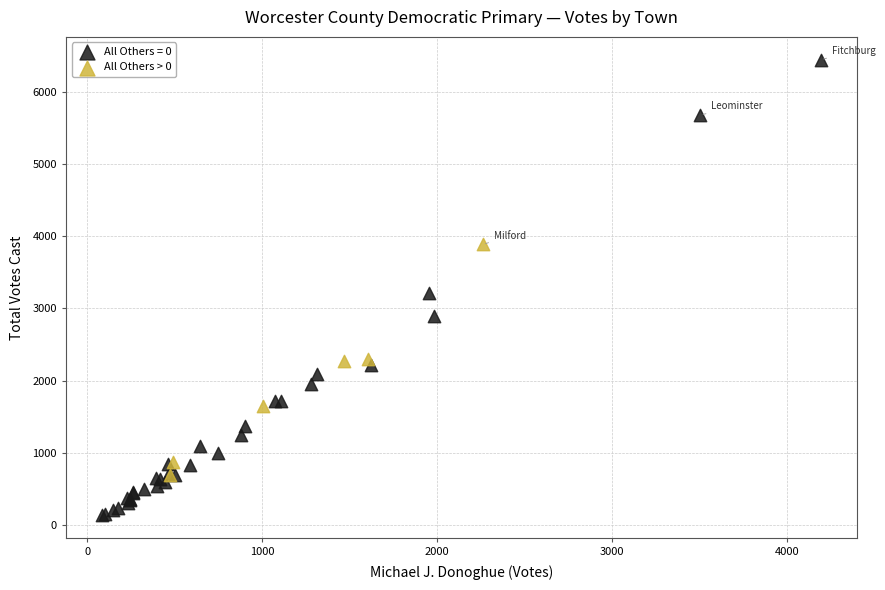

Which series contains the highest Y value?

All Others = 0